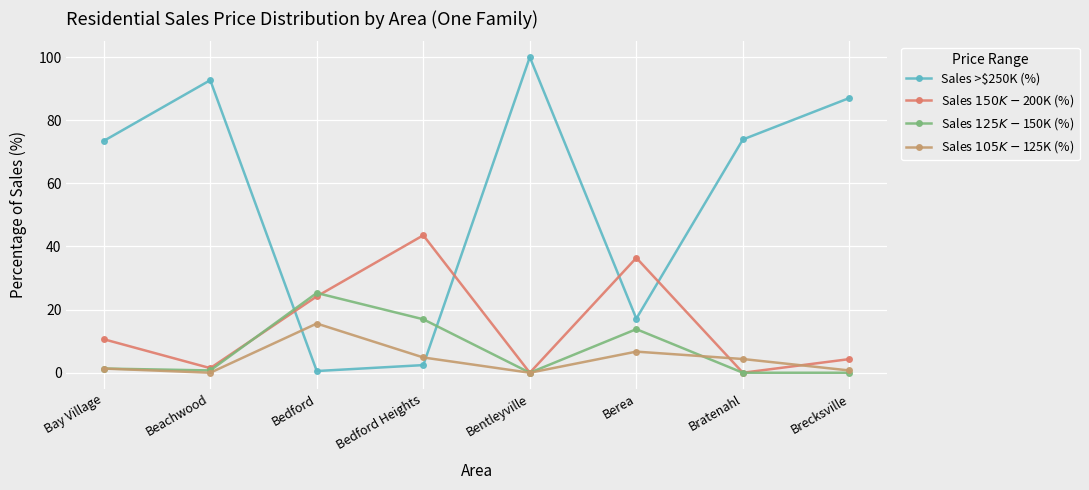

How many values in the Sales $105K-$125K (%) series exceed 4?

4